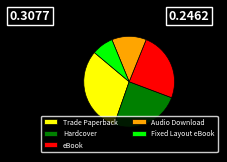

Which has a higher value, Audio Download or Fixed Layout eBook?

Audio Download